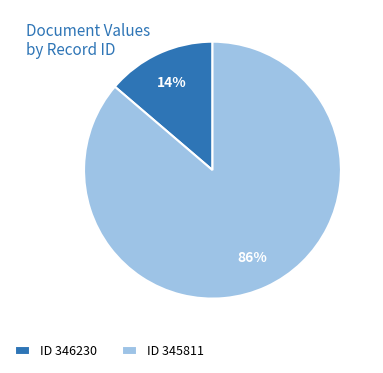

Which category has the smallest portion of the pie?

ID 346230